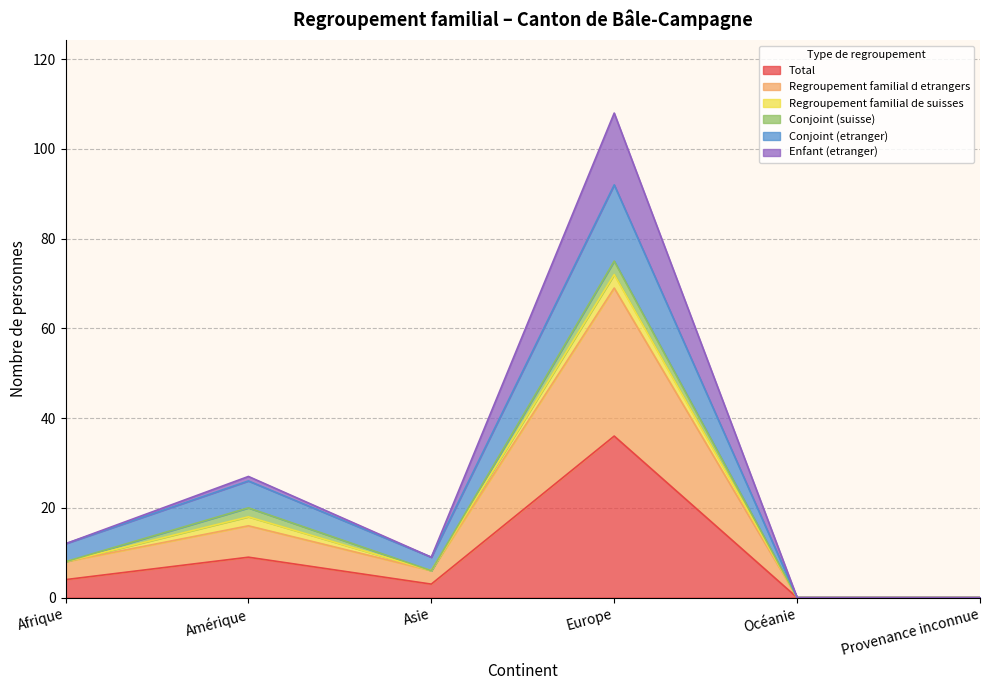

Where is the first local maximum for Conjoint (etranger)?

Amérique